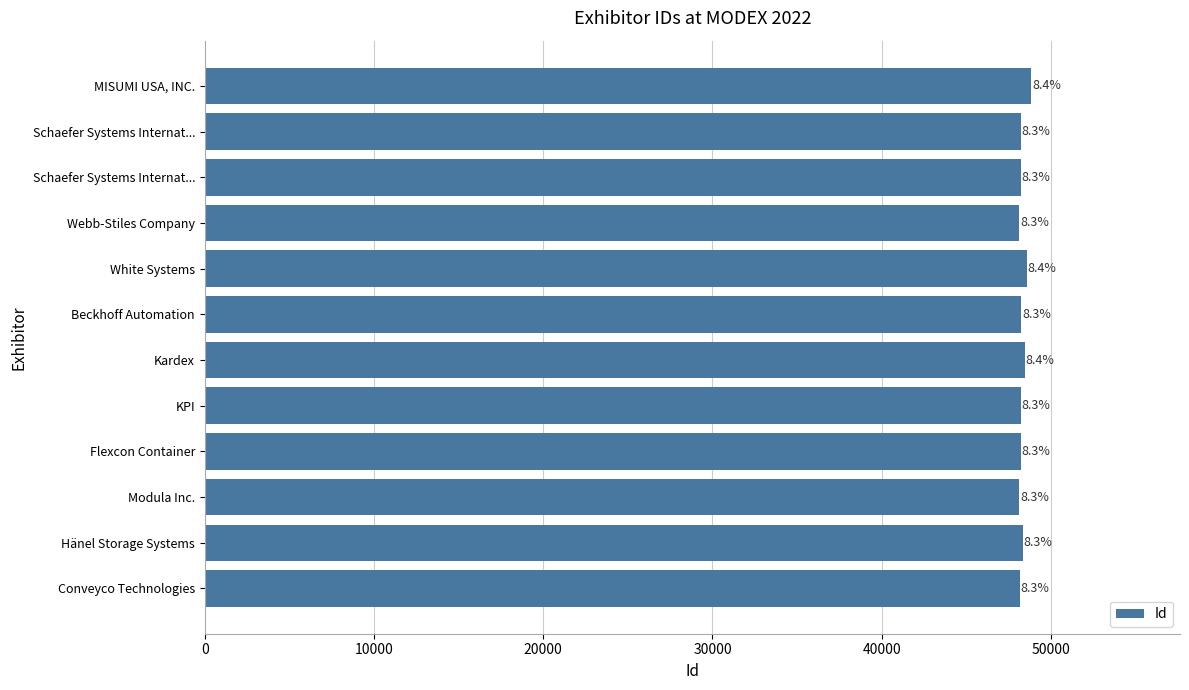

What is the difference between the maximum and minimum values?

719